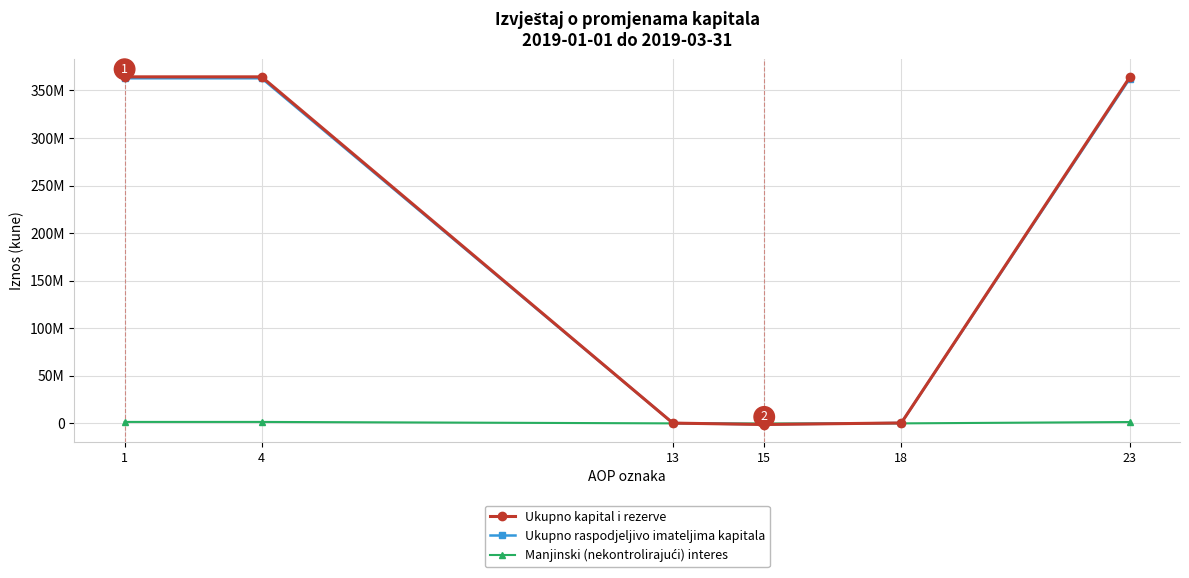

At 1, list the series in order from smallest to largest.

Manjinski (nekontrolirajući) interes, Ukupno raspodjeljivo imateljima kapitala, Ukupno kapital i rezerve